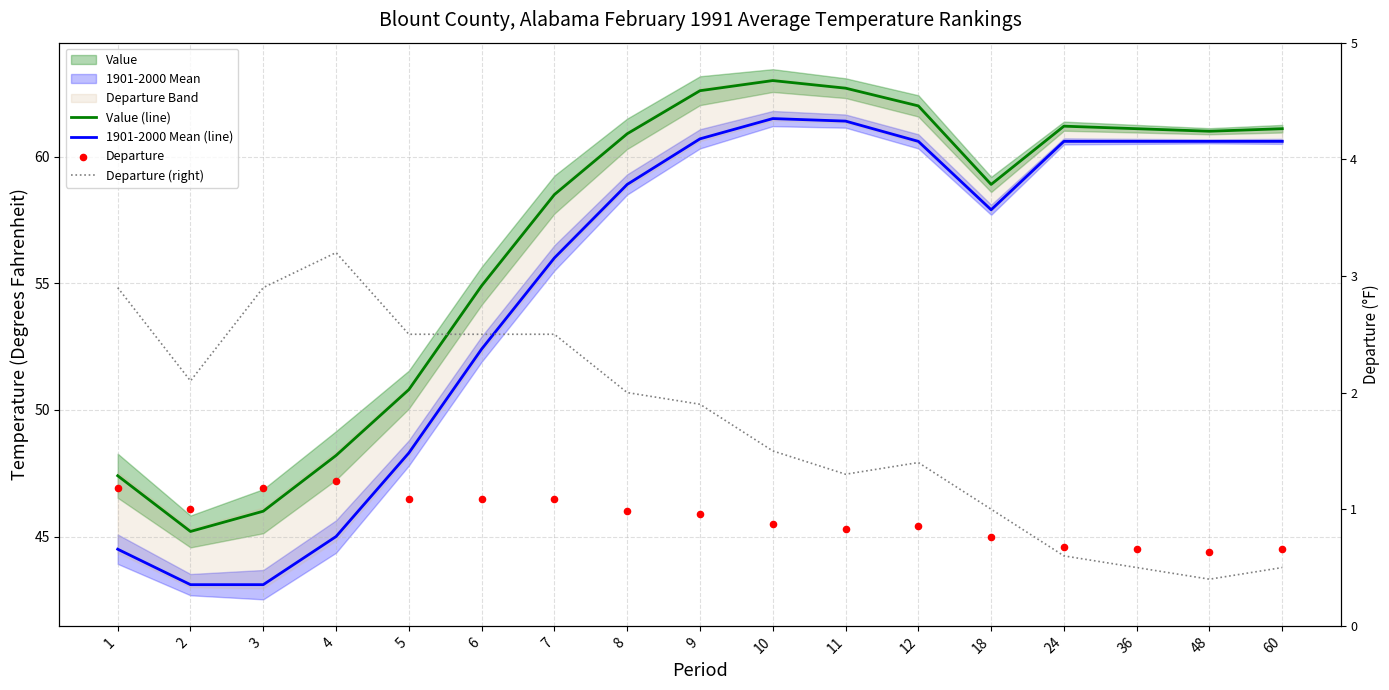

At how many categories does at least one series exceed 35?

17